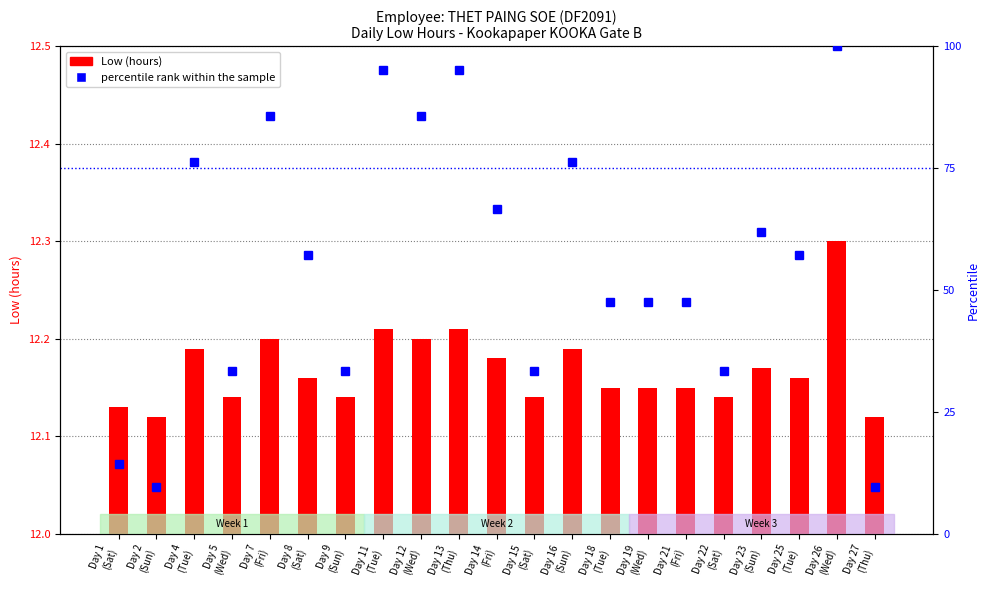

Reading right to left, what are all the values shown in this chart?

Low (hours): Day 27
(Thu)=12.1	Day 26
(Wed)=12.3	Day 25
(Tue)=12.2	Day 23
(Sun)=12.2	Day 22
(Sat)=12.1	Day 21
(Fri)=12.2	Day 19
(Wed)=12.2	Day 18
(Tue)=12.2	Day 16
(Sun)=12.2	Day 15
(Sat)=12.1	Day 14
(Fri)=12.2	Day 13
(Thu)=12.2	Day 12
(Wed)=12.2	Day 11
(Tue)=12.2	Day 9
(Sun)=12.1	Day 8
(Sat)=12.2	Day 7
(Fri)=12.2	Day 5
(Wed)=12.1	Day 4
(Tue)=12.2	Day 2
(Sun)=12.1	Day 1
(Sat)=12.1
percentile rank within the sample: Day 27
(Thu)=9.5	Day 26
(Wed)=100.0	Day 25
(Tue)=57.1	Day 23
(Sun)=61.9	Day 22
(Sat)=33.3	Day 21
(Fri)=47.6	Day 19
(Wed)=47.6	Day 18
(Tue)=47.6	Day 16
(Sun)=76.2	Day 15
(Sat)=33.3	Day 14
(Fri)=66.7	Day 13
(Thu)=95.2	Day 12
(Wed)=85.7	Day 11
(Tue)=95.2	Day 9
(Sun)=33.3	Day 8
(Sat)=57.1	Day 7
(Fri)=85.7	Day 5
(Wed)=33.3	Day 4
(Tue)=76.2	Day 2
(Sun)=9.5	Day 1
(Sat)=14.3